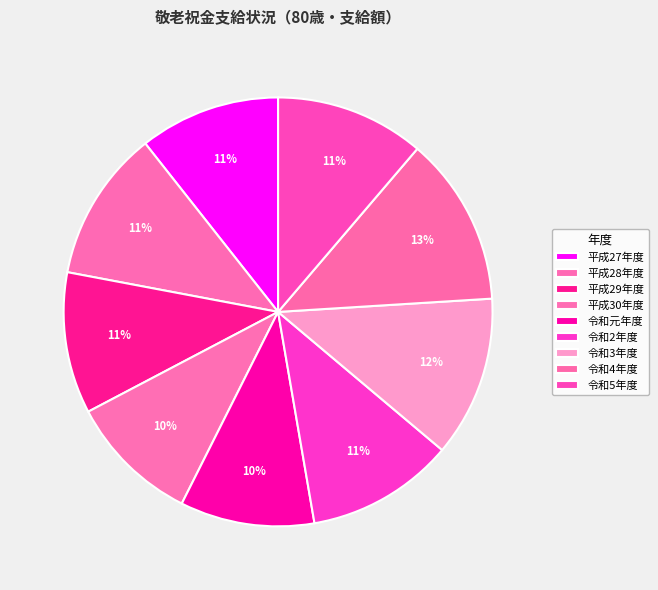

Combined, do 令和2年度 and 平成27年度 account for over 50%?

No